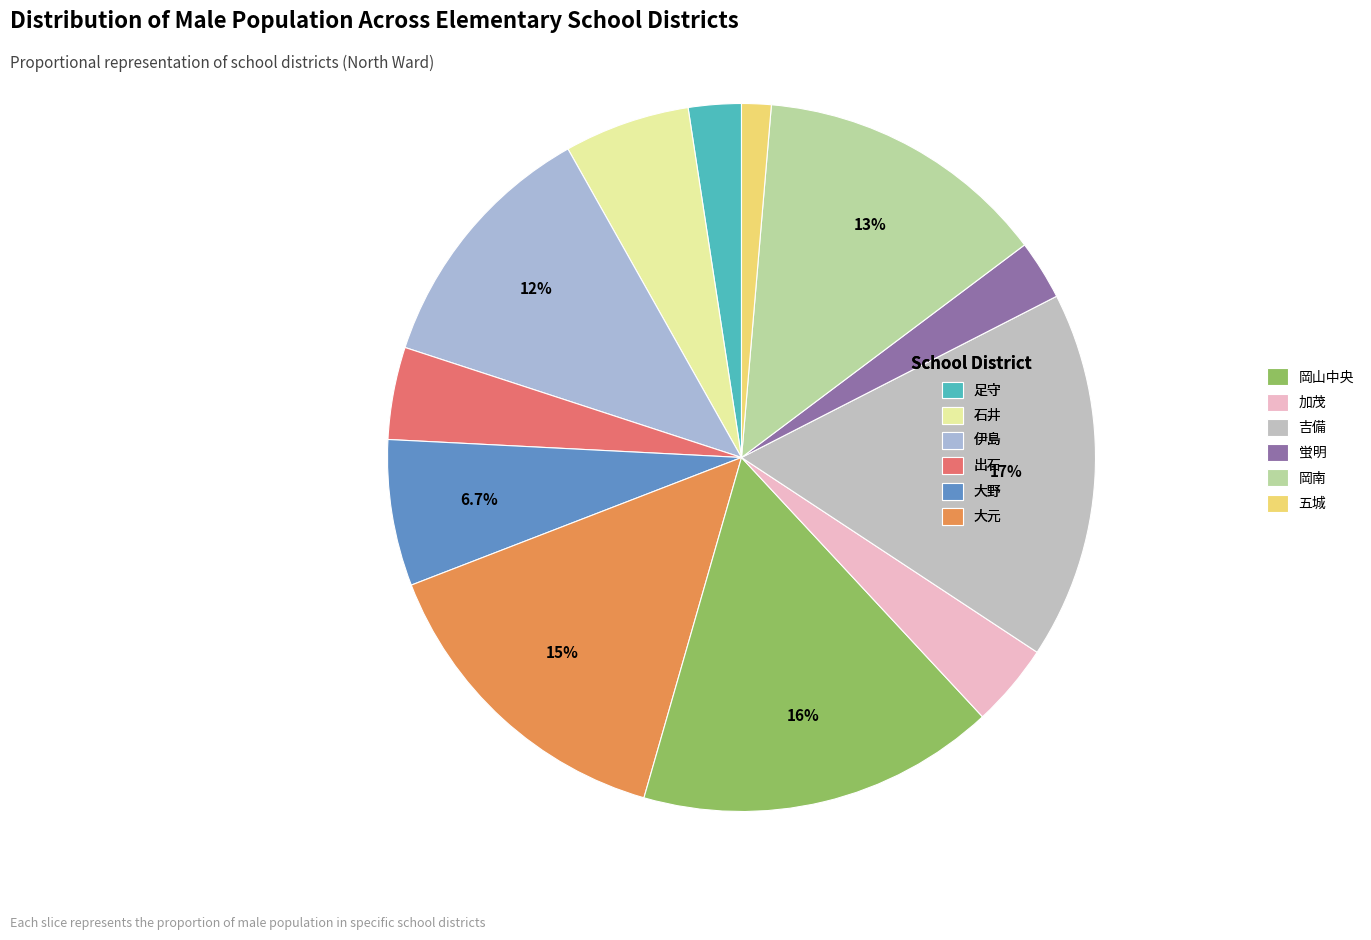

To the nearest percent, what portion does 五城 represent?

1%